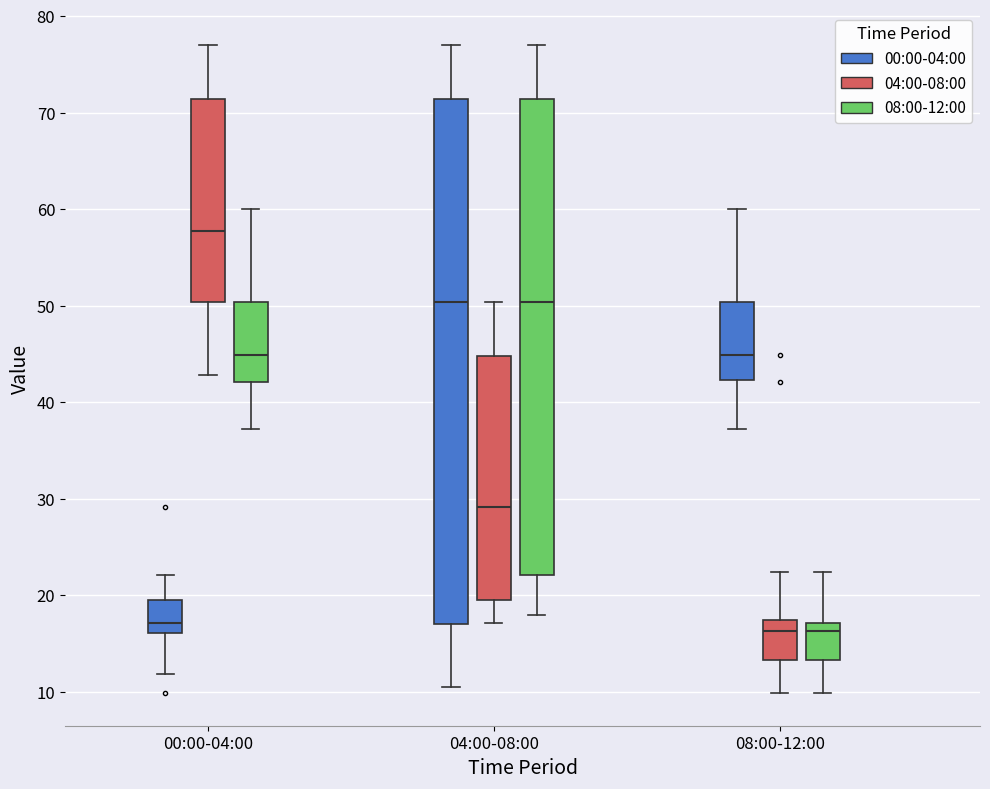

Which box is the tallest, from its lower edge to its upper edge?

04:00-08:00 (00:00-04:00)